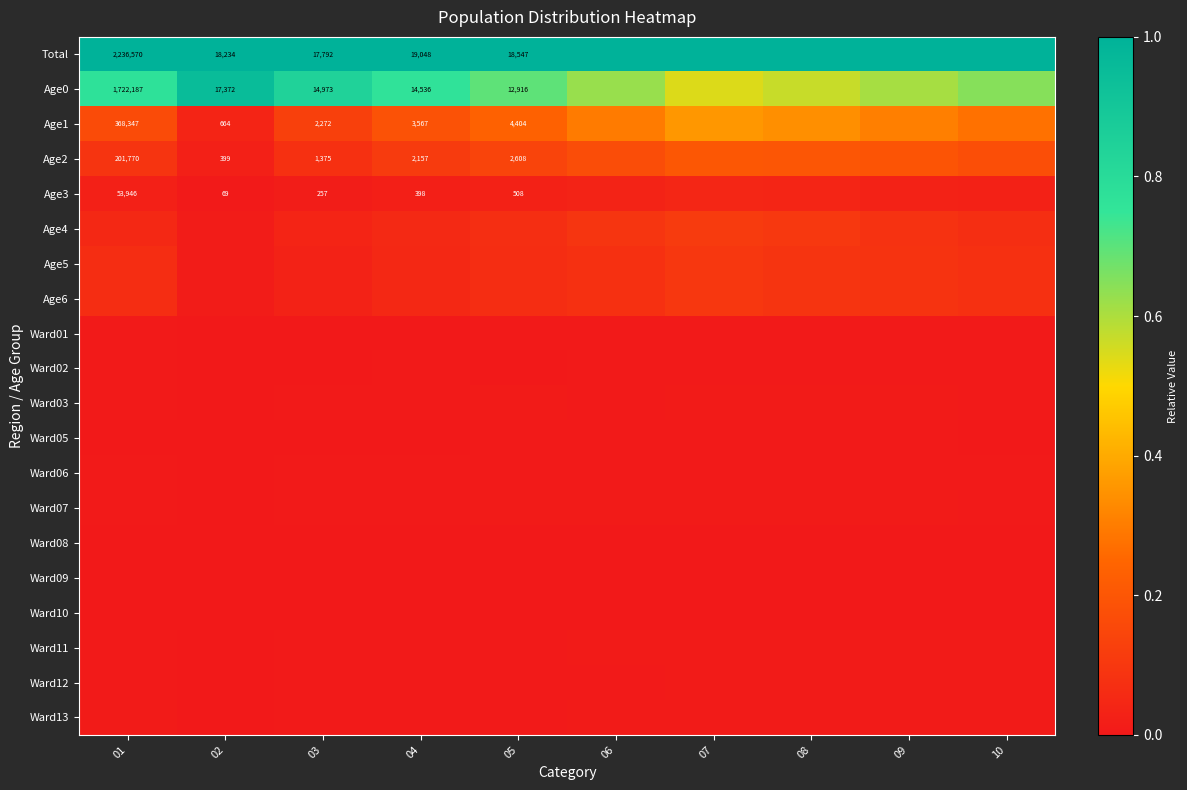

The Ward08 series shows 0.0 at 06. True or false?

True